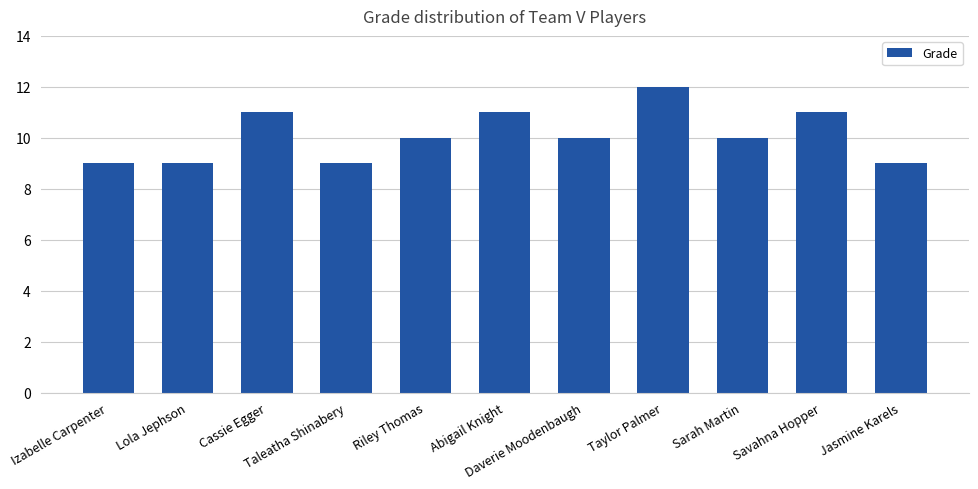

Reading left to right, what are all the values shown in this chart?

Izabelle Carpenter=9	Lola Jephson=9	Cassie Egger=11	Taleatha Shinabery=9	Riley Thomas=10	Abigail Knight=11	Daverie Moodenbaugh=10	Taylor Palmer=12	Sarah Martin=10	Savahna Hopper=11	Jasmine Karels=9